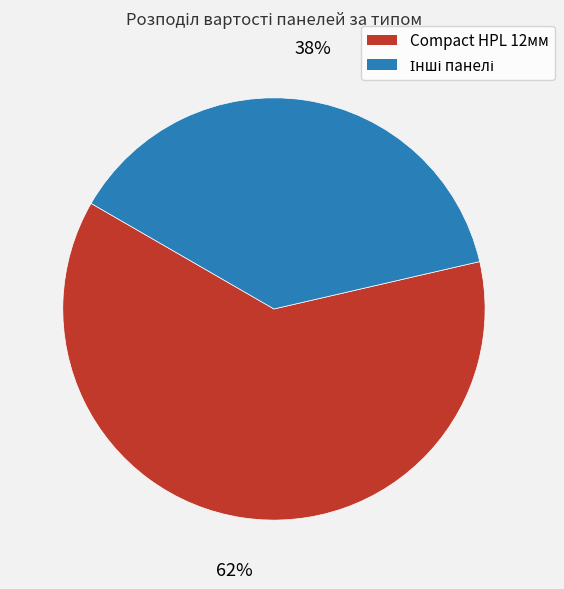

How many slices are in this pie chart?

2